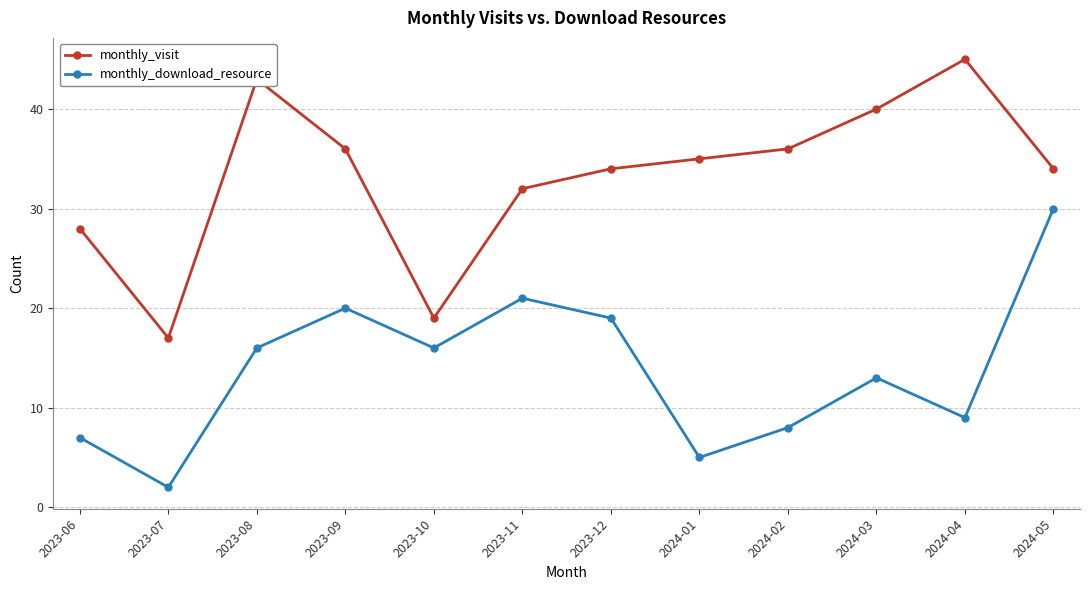

Reading right to left, extract all data points from this chart.

monthly_visit: 2024-05=34	2024-04=45	2024-03=40	2024-02=36	2024-01=35	2023-12=34	2023-11=32	2023-10=19	2023-09=36	2023-08=43	2023-07=17	2023-06=28
monthly_download_resource: 2024-05=30	2024-04=9	2024-03=13	2024-02=8	2024-01=5	2023-12=19	2023-11=21	2023-10=16	2023-09=20	2023-08=16	2023-07=2	2023-06=7